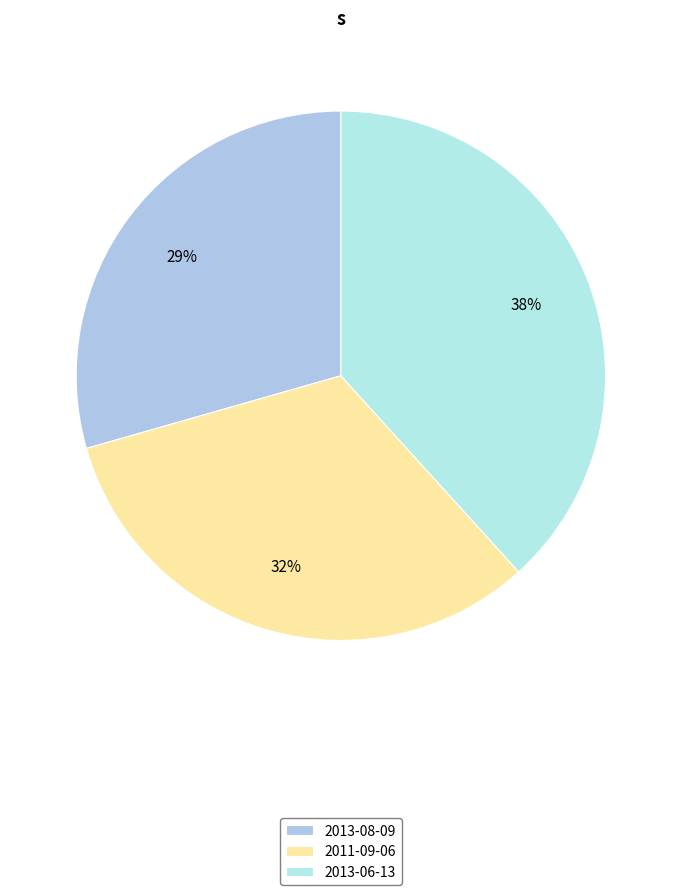

Count the number of slices in the pie.

3